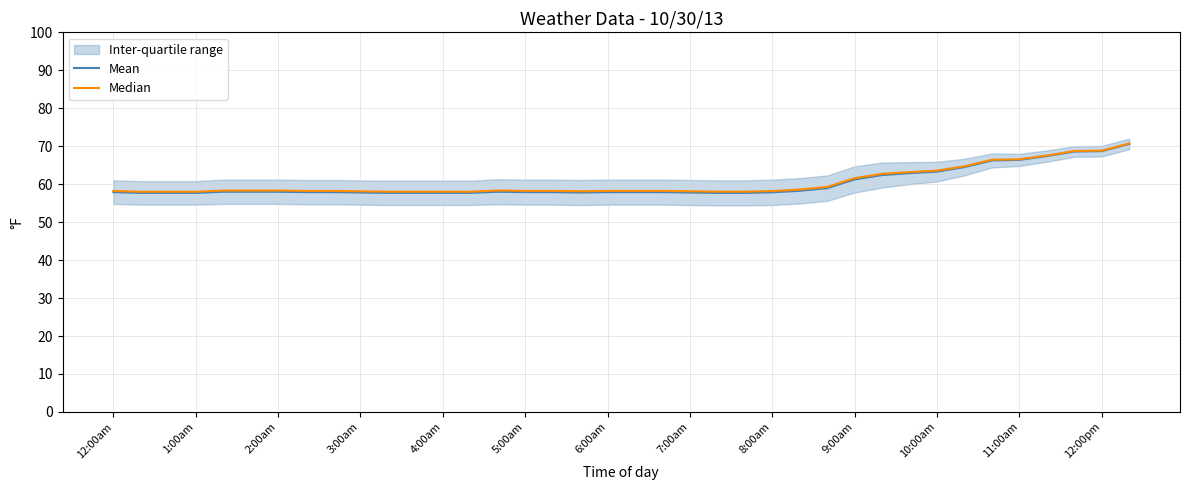

True or false: Mean and Median intersect in this chart.

False